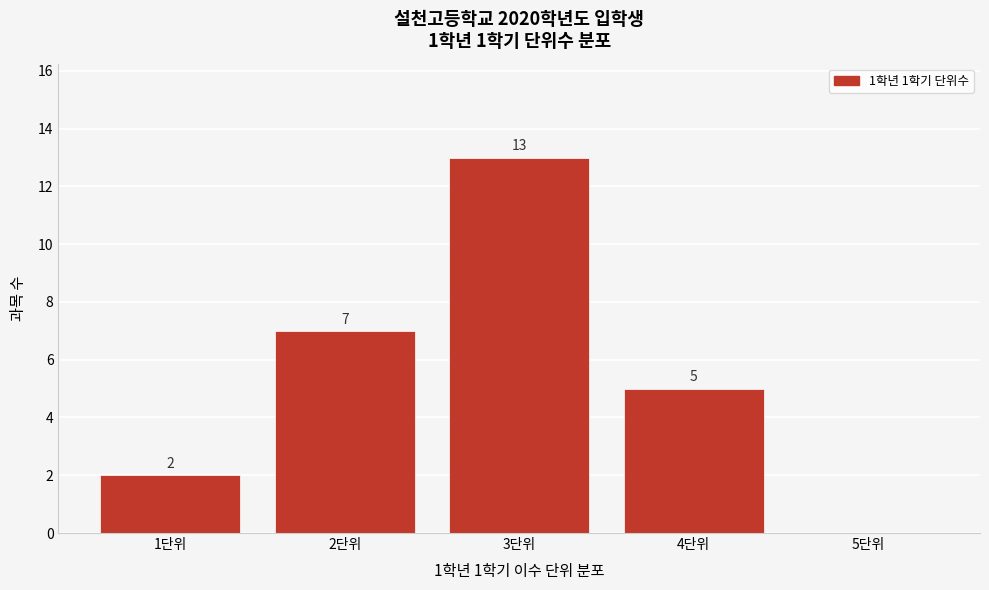

Which range on the x-axis has the tallest bar?

2.5 to 3.5